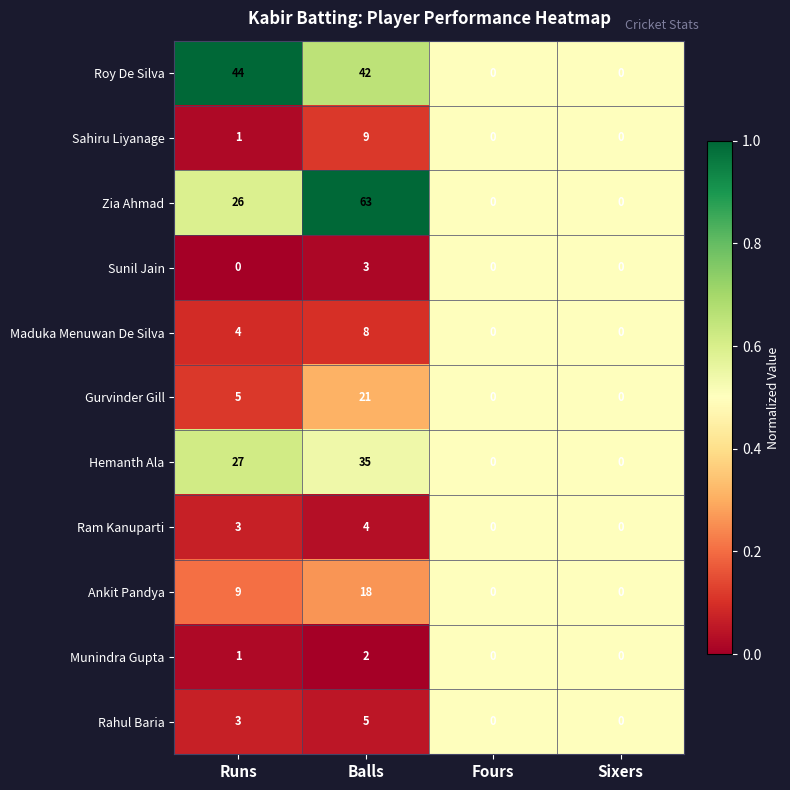

At which category is the sum across all series the highest?

Balls